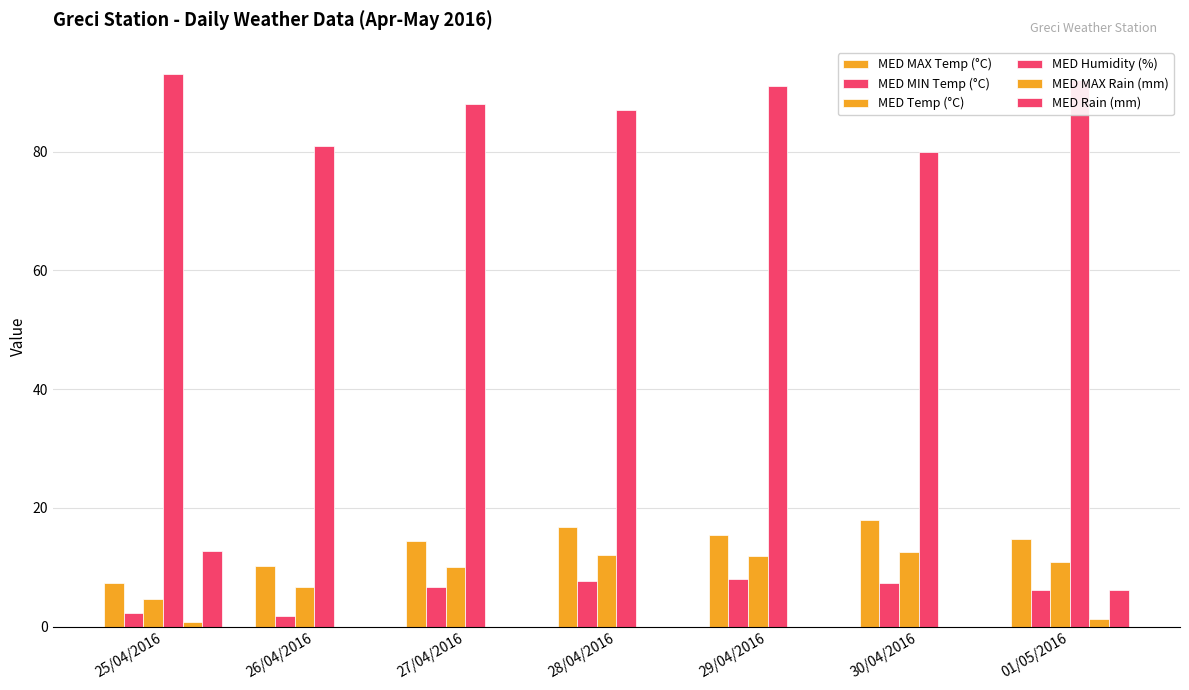

How many categories are shown in the chart?

7